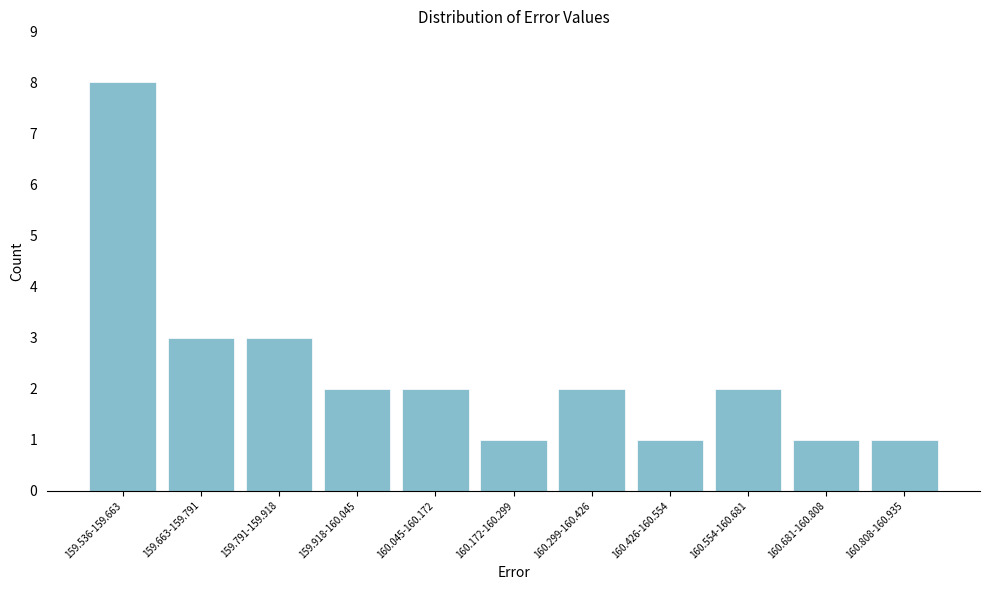

Reading left to right, what are all the values shown in this chart?

8	3	3	2	2	1	2	1	2	1	1